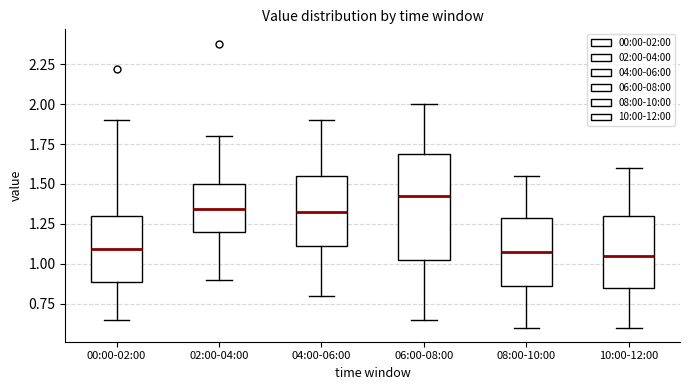

Which box is the tallest, from its lower edge to its upper edge?

06:00-08:00